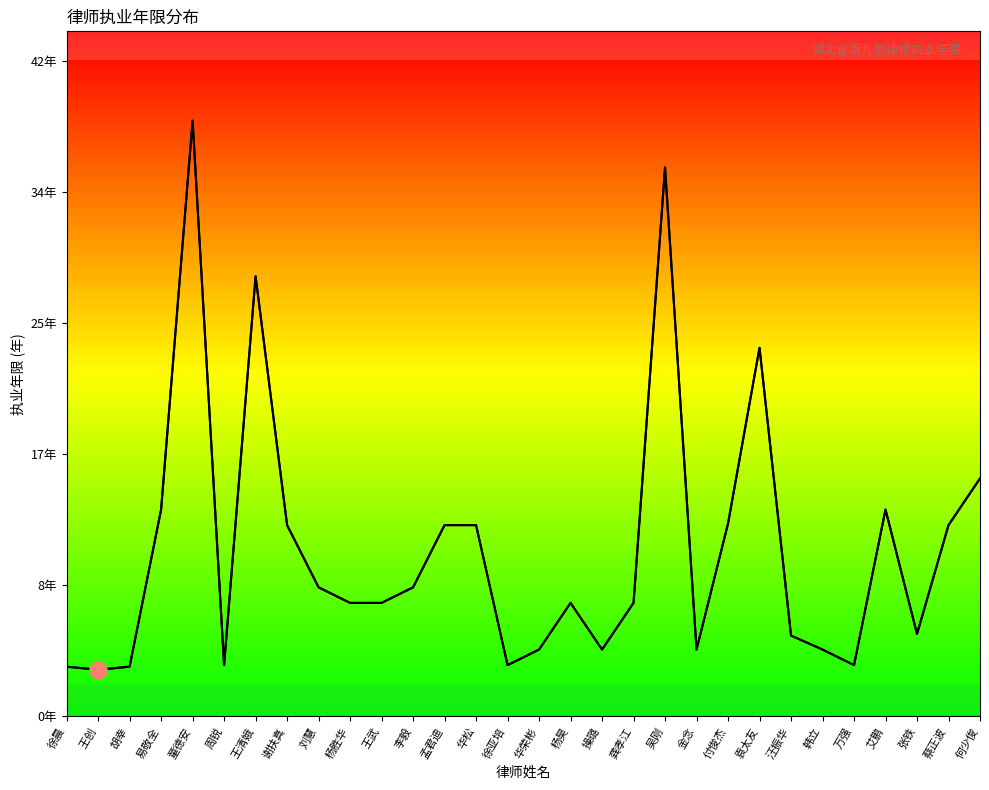

True or false: the data shows 5.9 at 韩立.

False